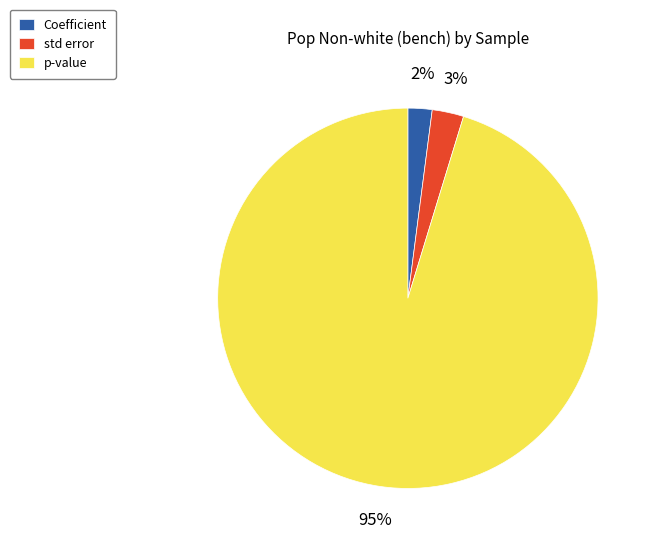

To the nearest percent, what portion does Coefficient represent?

2%